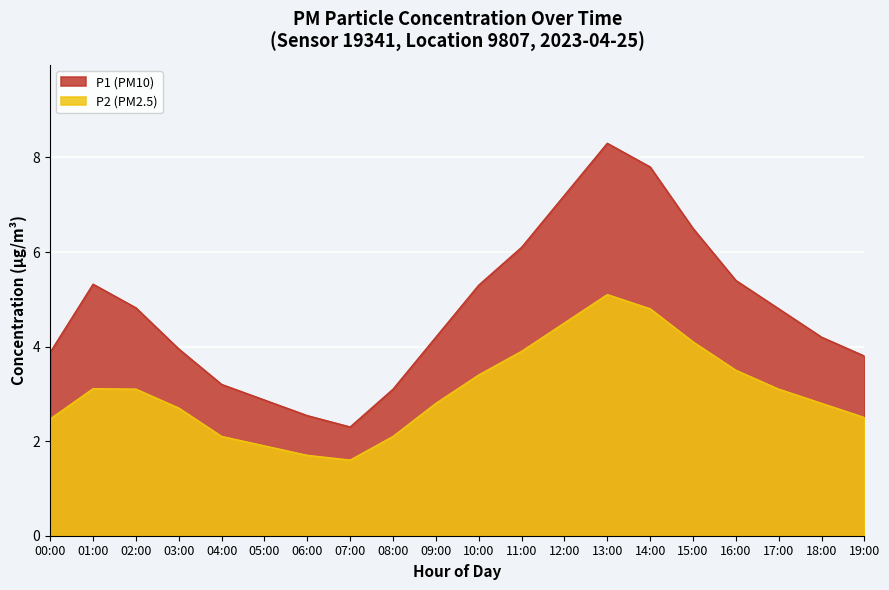

Does the chart display data point markers on the line(s)?

No